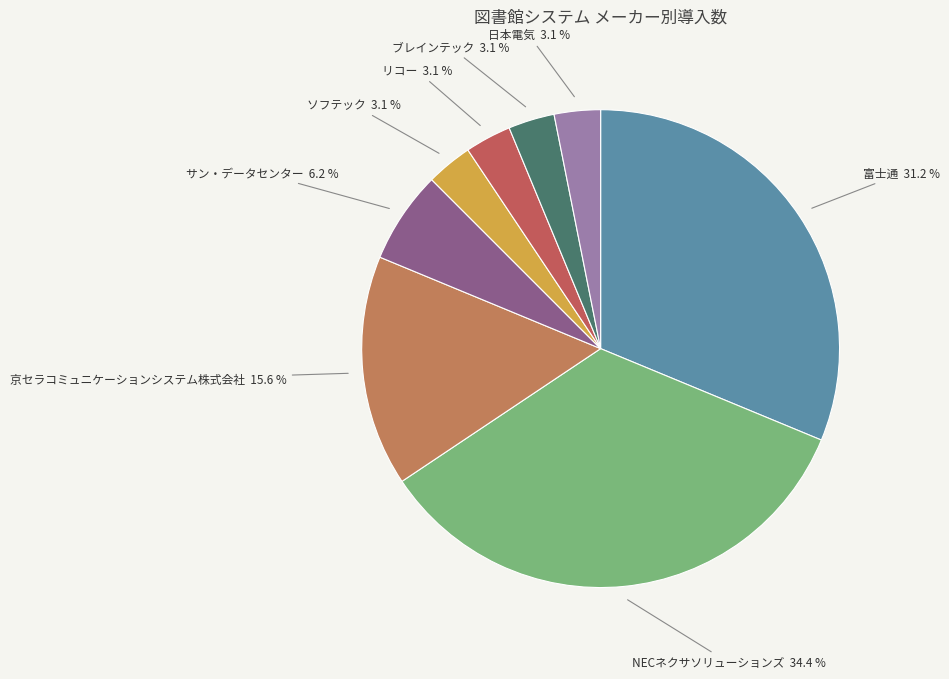

How many slices are in this pie chart?

8